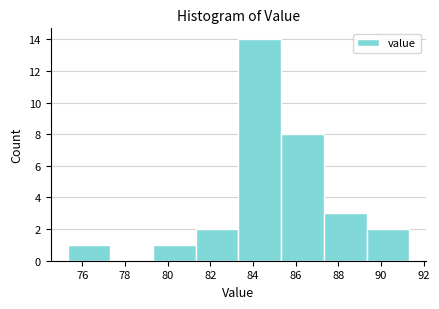

Reading left to right, list every bar in this chart as the range it spans on the x-axis followed by its height. Neither the bar edges nor the heights are printed on the chart, so give them approximately, as read against the axes.

75.4 to 77.4: 1
77.4 to 79.4: 0
79.4 to 81.4: 1
81.4 to 83.4: 2
83.4 to 85.4: 14
85.4 to 87.4: 8
87.4 to 89.4: 3
89.4 to 91.4: 2